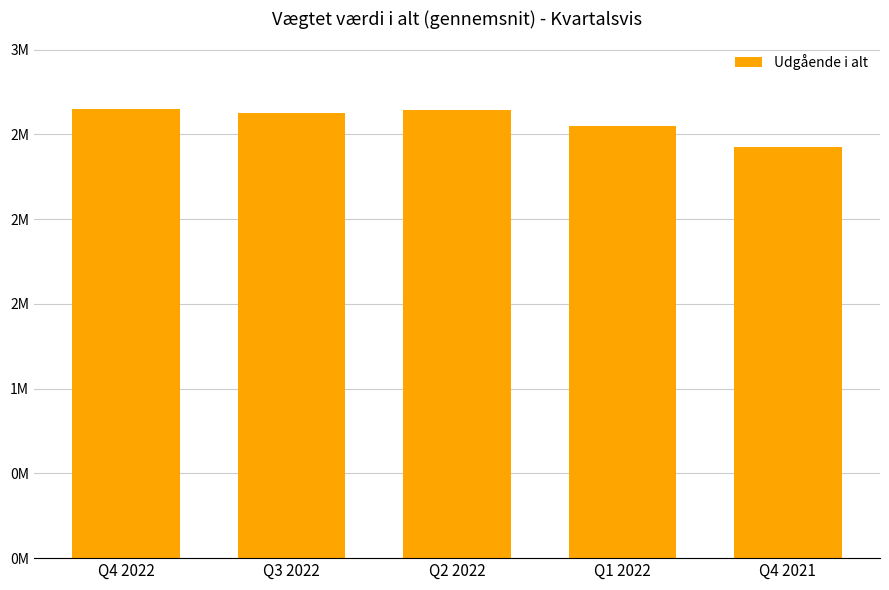

Which has a higher value, Q4 2022 or Q1 2022?

Q4 2022